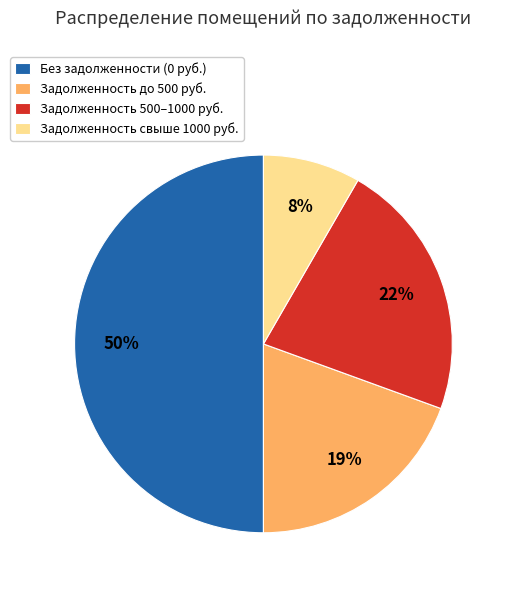

How many segments does this pie chart have?

4